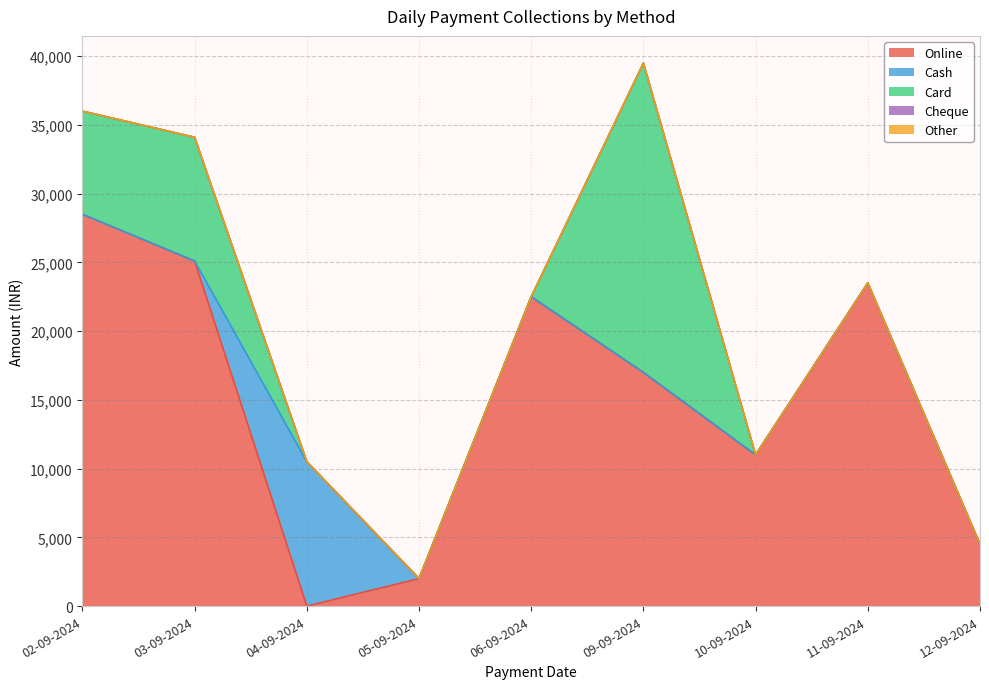

What is the value of the Card point at the 6th from the left?

22500